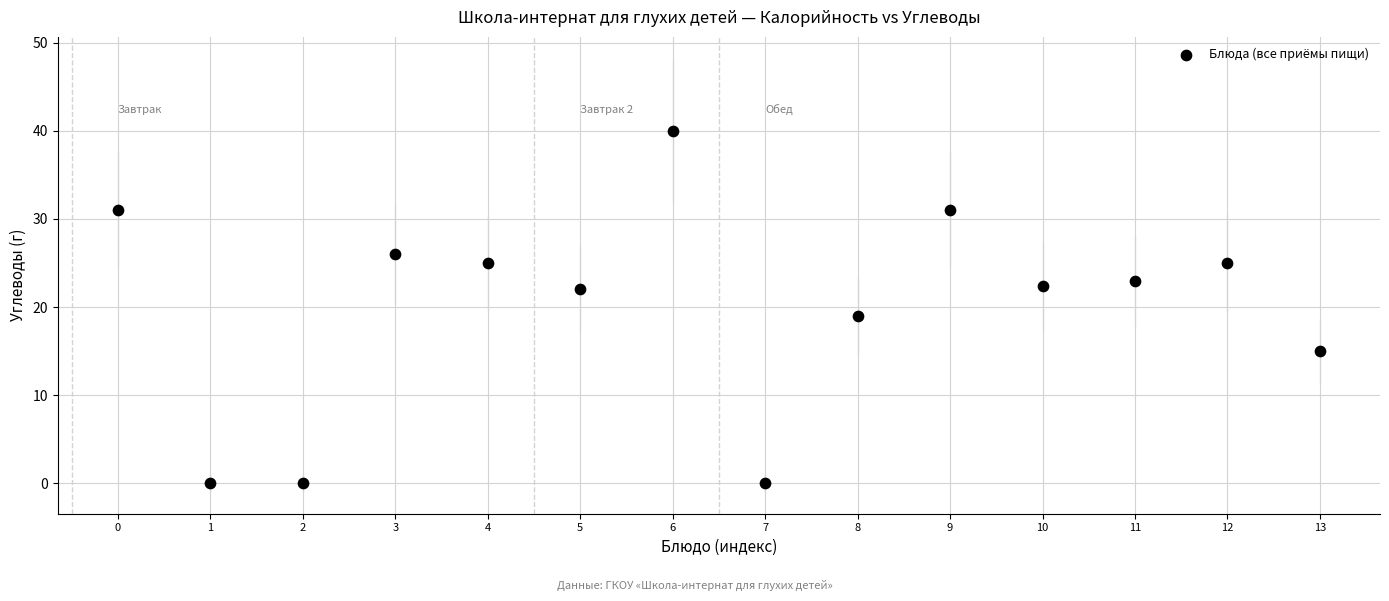

What is the range of Y values (max minus min)?

40.0